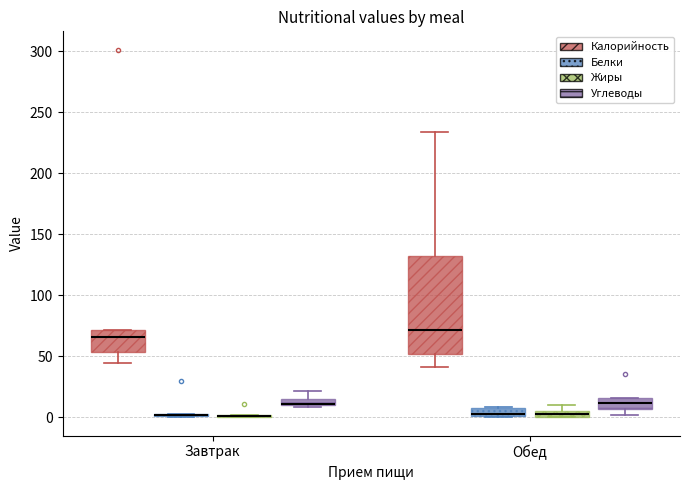

Where does the lower whisker of the box for Завтрак (Калорийность) end on the y-axis? The values are not printed on the chart, so give them approximately, as read against the axis.

45